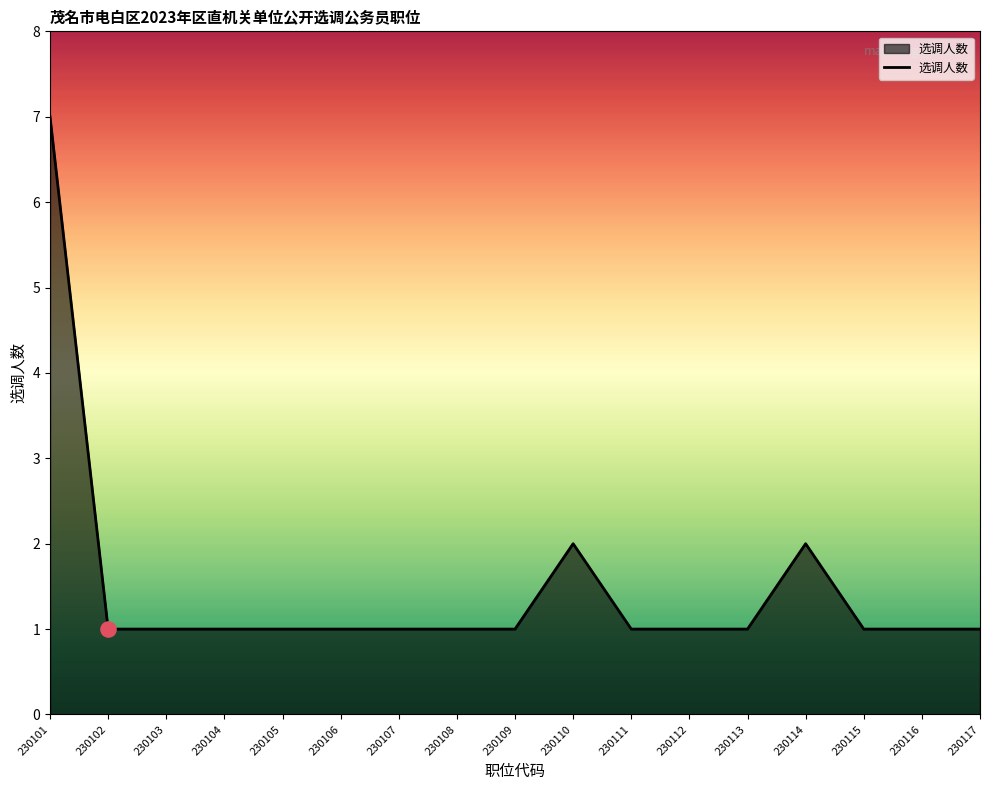

What is the ratio of the value at 230103 to the value at 230113?

1.0